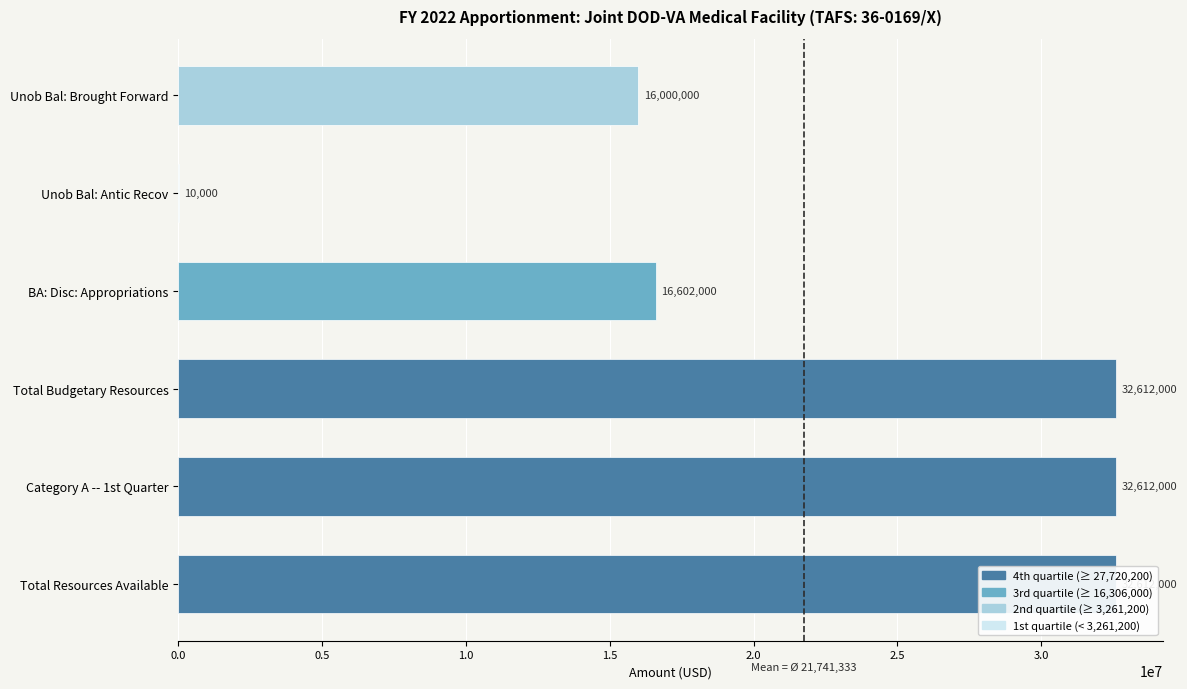

What position from the left is Unob Bal: Antic Recov?

2